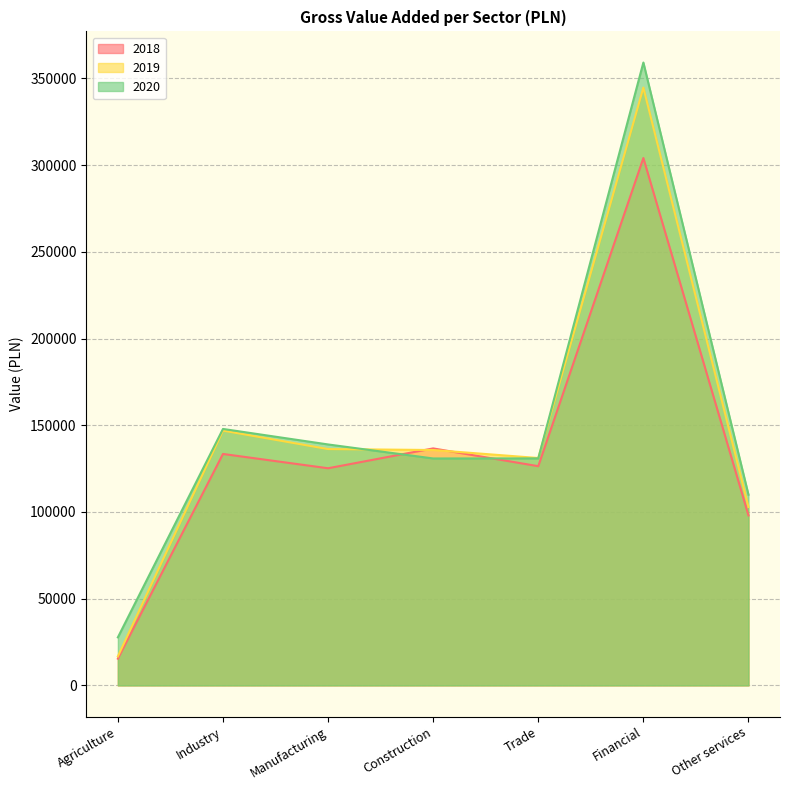

How many lines are shown in the chart?

3